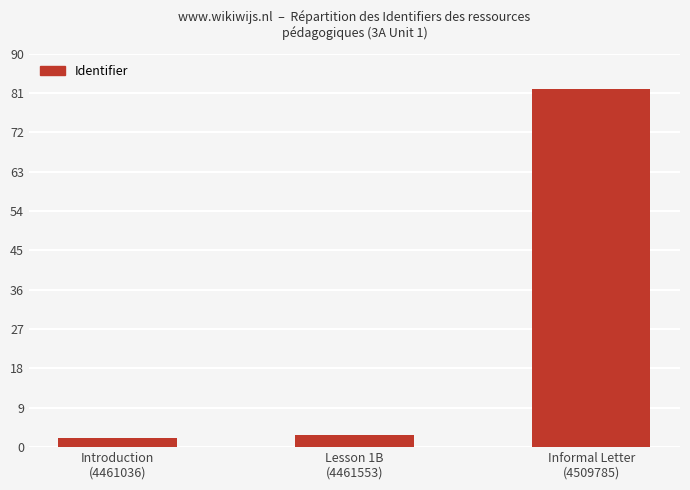

What is the change in value from Lesson 1B
(4461553) to Informal Letter
(4509785)?

+79.2